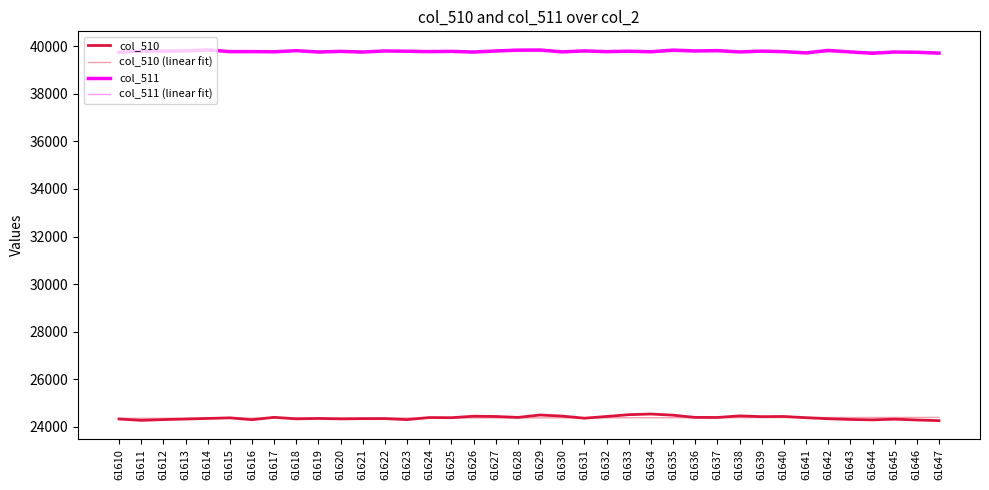

List the labels in order of col_511 (linear fit) value, smallest first.

61647, 61646, 61645, 61644, 61643, 61642, 61641, 61640, 61639, 61638, 61637, 61636, 61635, 61634, 61633, 61632, 61631, 61630, 61629, 61628, 61627, 61626, 61625, 61624, 61623, 61622, 61621, 61620, 61619, 61618, 61617, 61616, 61615, 61614, 61613, 61612, 61611, 61610